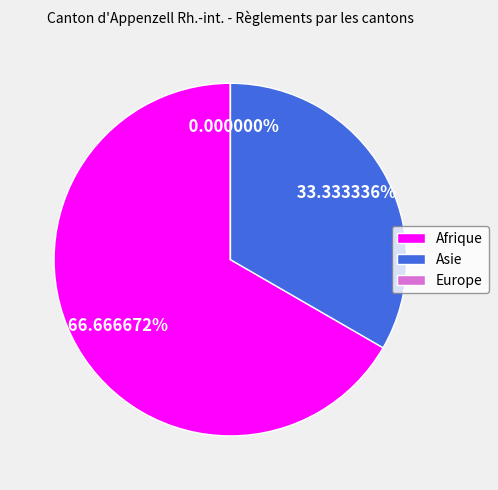

The Asie slice represents 46% of the pie. True or false?

False